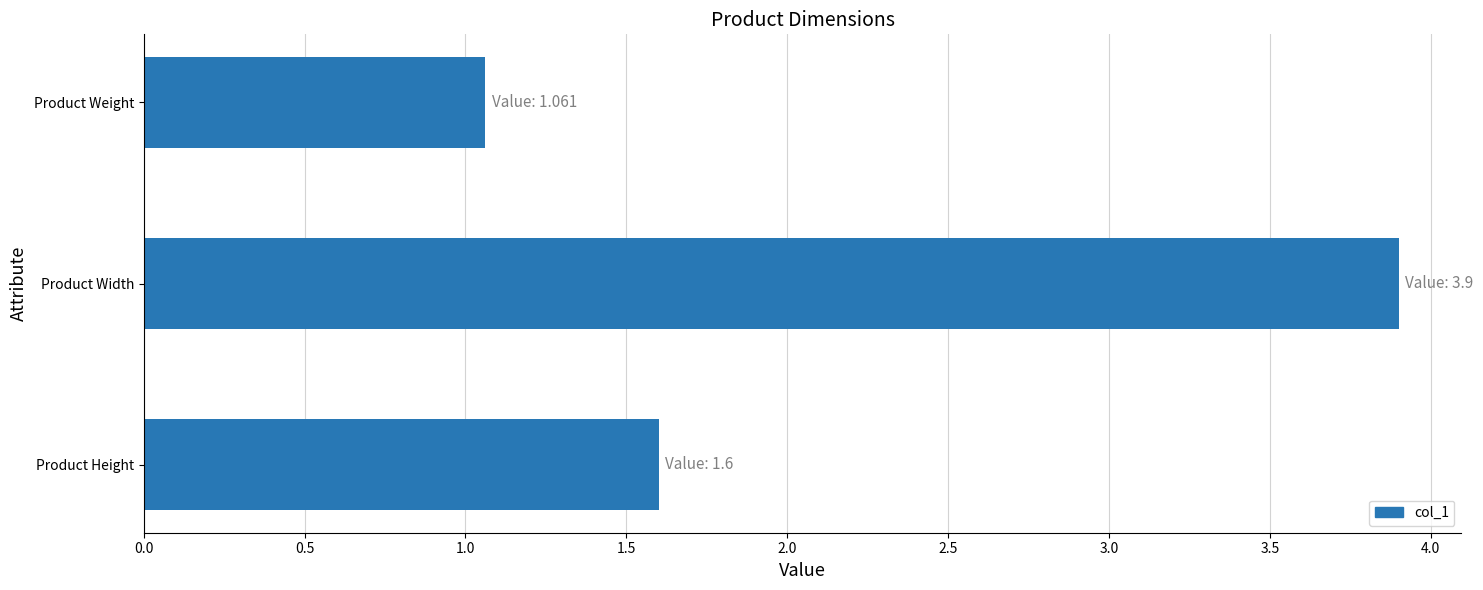

What is the ratio of the value at Product Height to the value at Product Width?

0.4